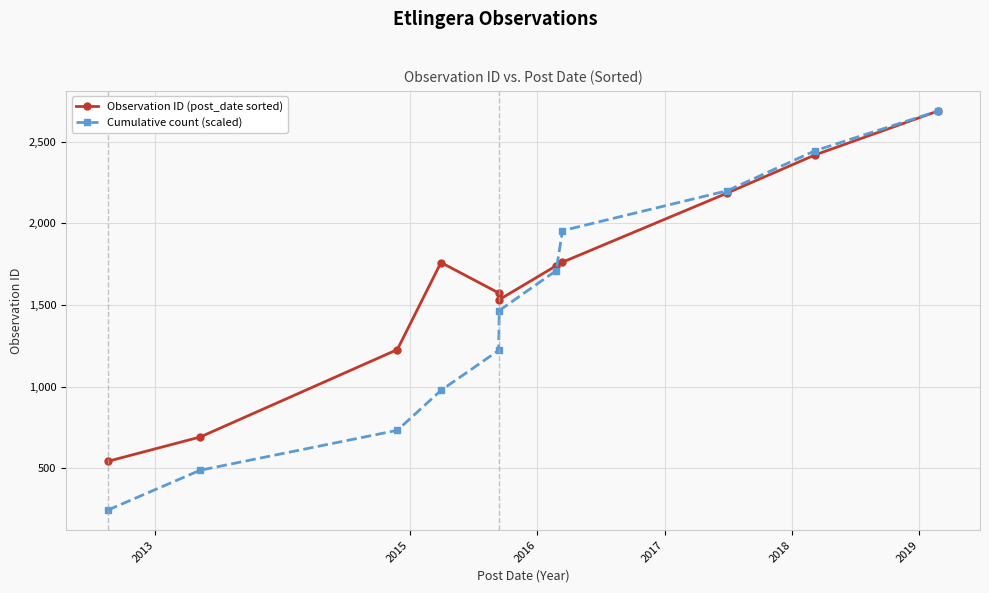

What is the lowest value of the Observation ID (post_date sorted) series?

543.0